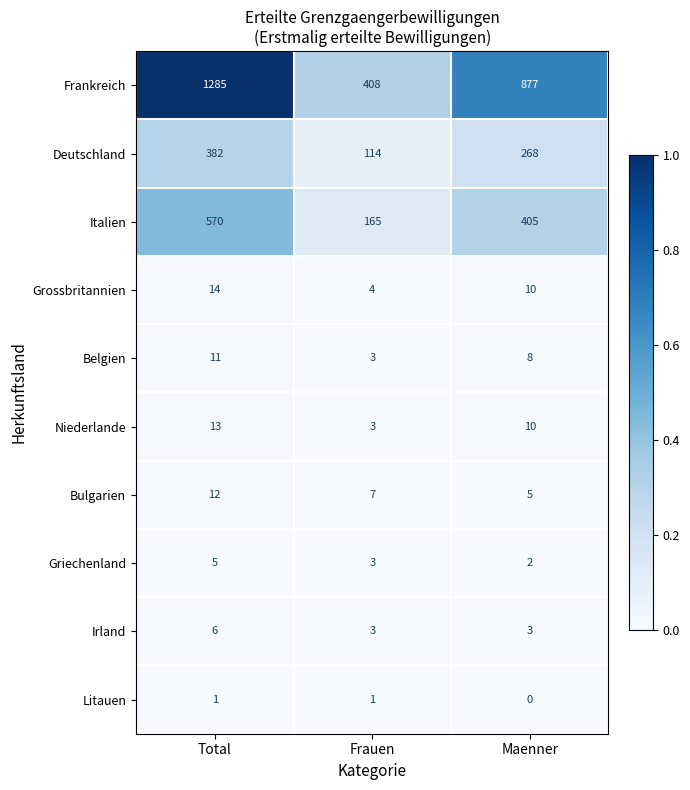

At which label does Belgien reach its peak?

Total